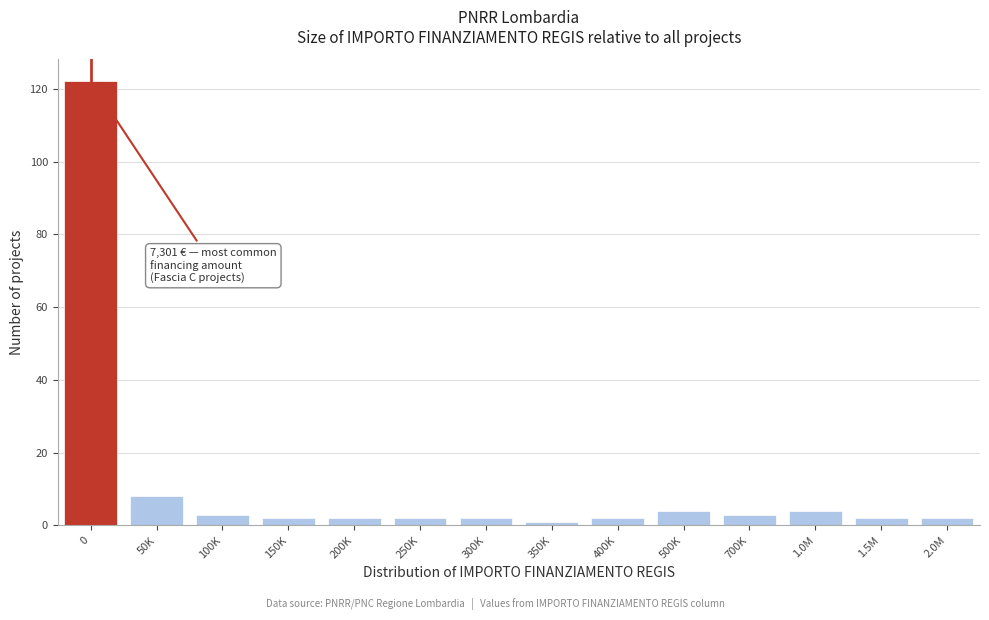

Reading left to right, extract all data points from this chart.

0=122	50K=8	100K=3	150K=2	200K=2	250K=2	300K=2	350K=1	400K=2	500K=4	700K=3	1.0M=4	1.5M=2	2.0M=2